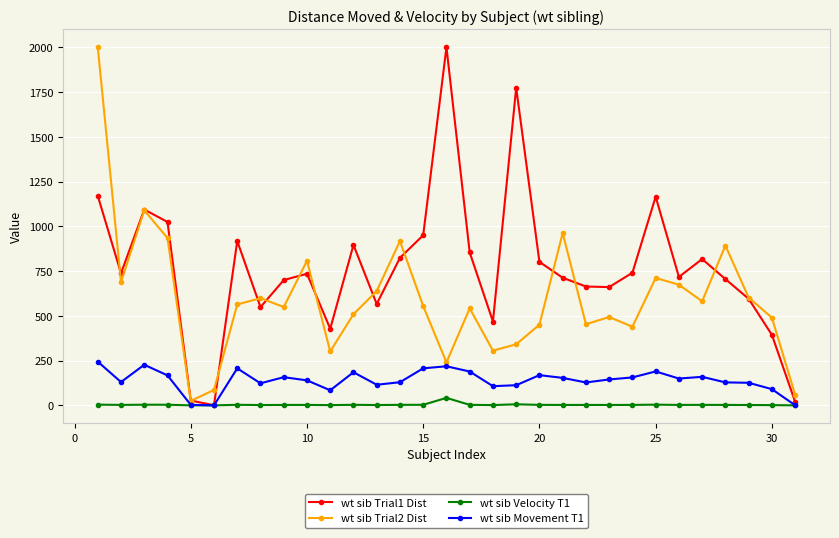

What is the lowest value of the wt sib Trial1 Dist series?

0.4